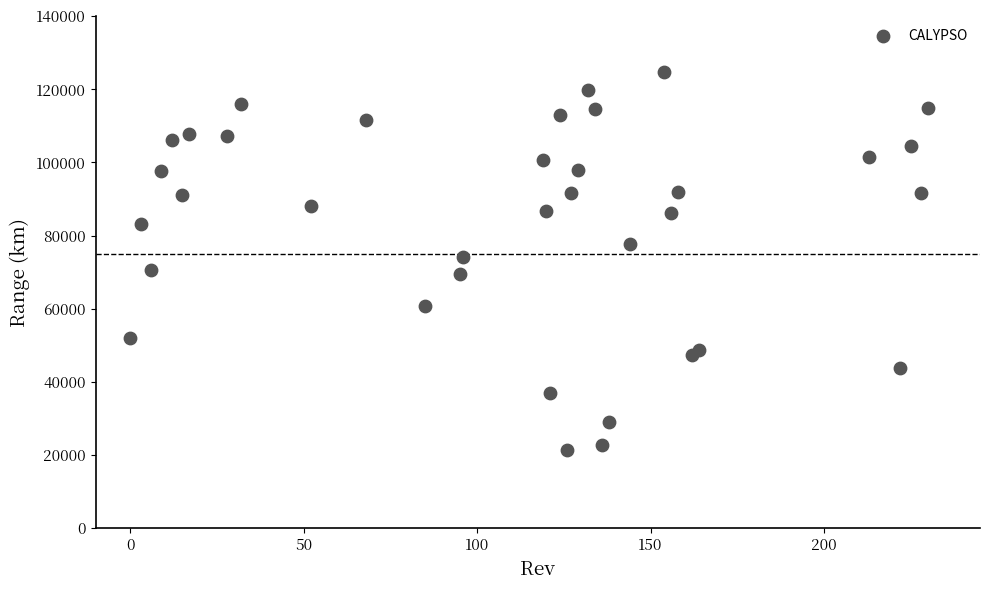

What is the range of Y values (max minus min)?

103514.4